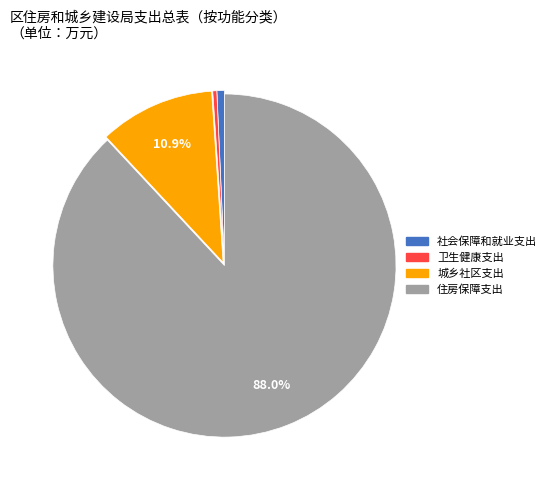

What is the majority slice?

住房保障支出